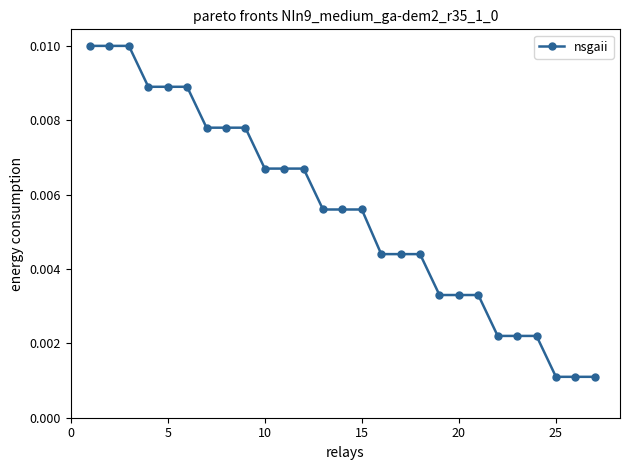

How many values are between 0 and 1?

27